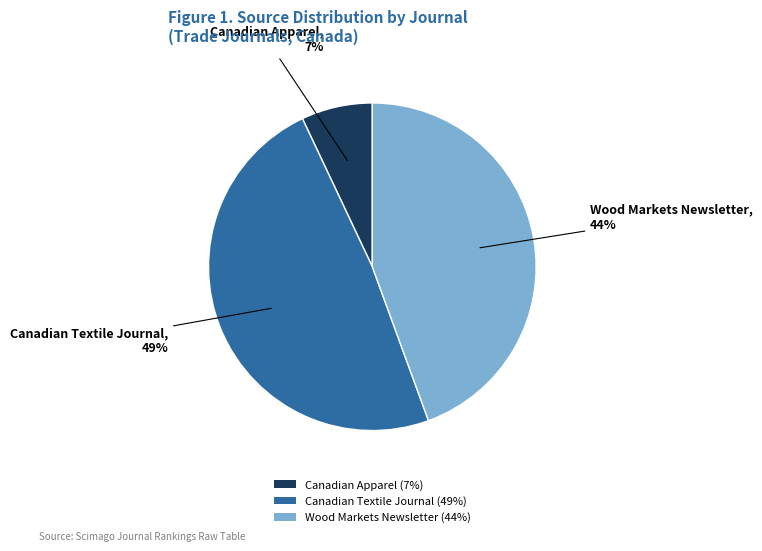

Do Wood Markets Newsletter (44%) and Canadian Textile Journal (49%) together represent more than half of the pie?

Yes